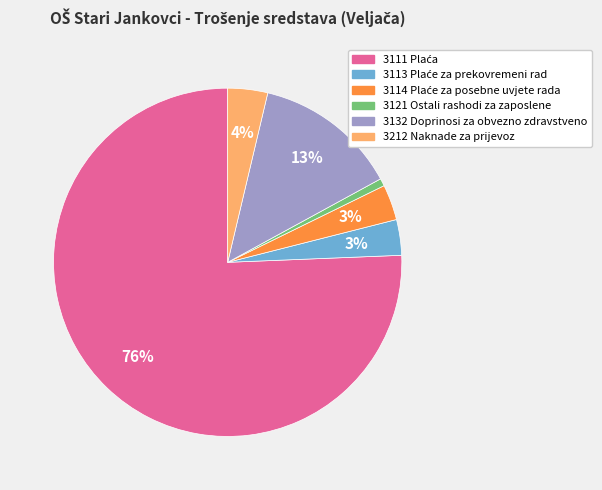

Combined, do 3212 Naknade za prijevoz and 3132 Doprinosi za obvezno zdravstveno account for over 50%?

No